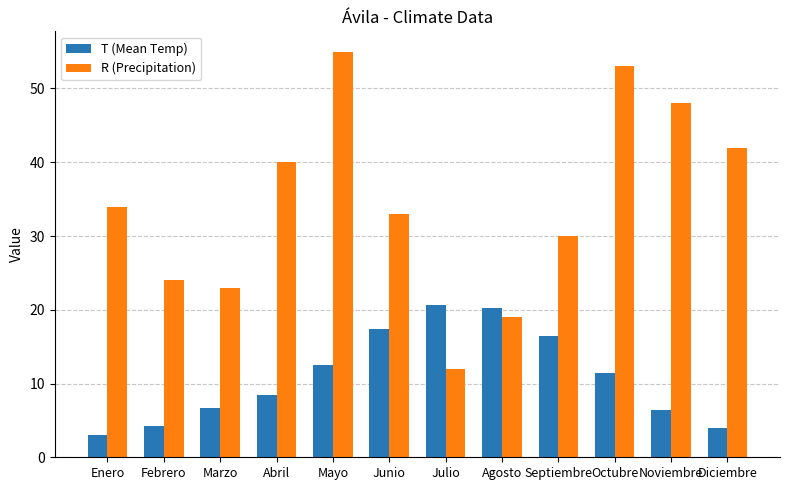

Which series has the widest spread of values?

R (Precipitation)